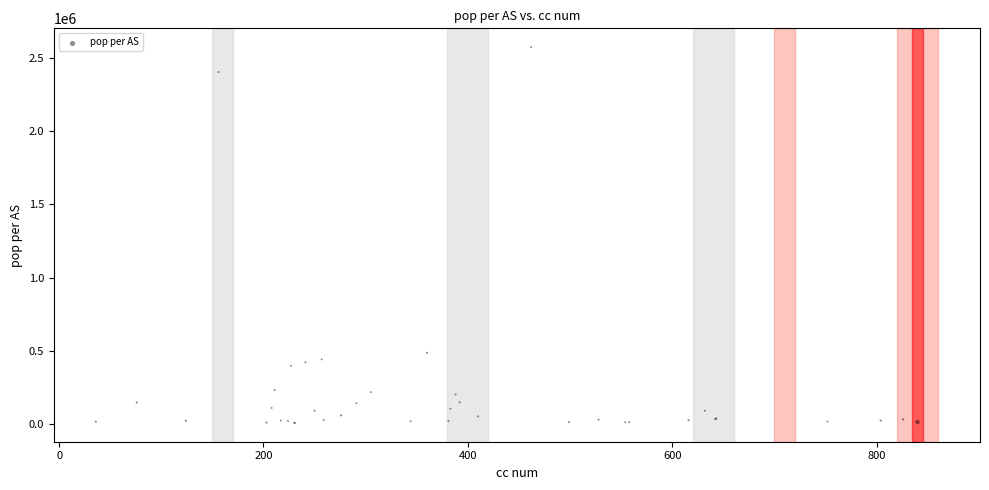

What Y value in the scatter plot is closest to 1291447?

487382